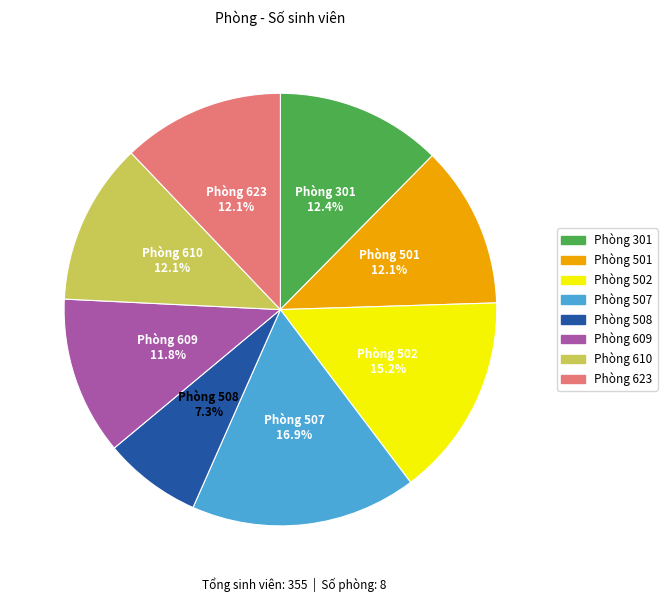

Count the number of slices in the pie.

8